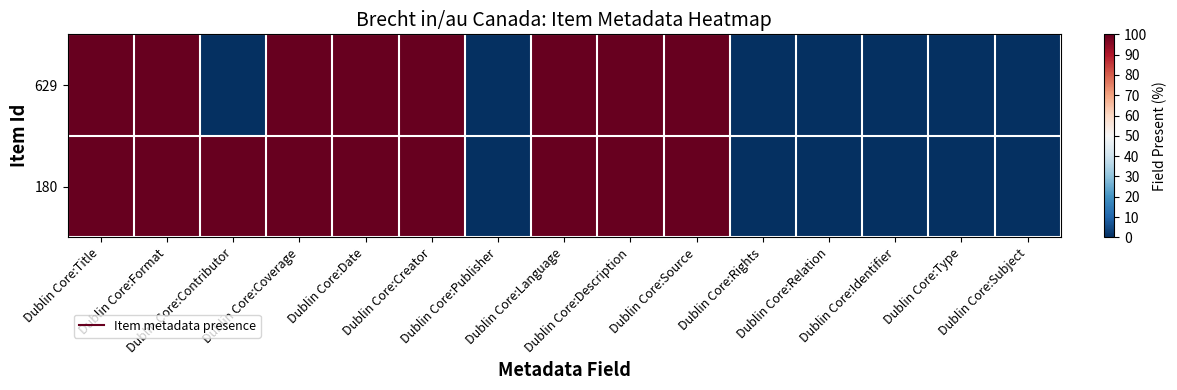

Reading left to right, list all the values displayed in this chart.

629: Dublin Core:Title=100	Dublin Core:Format=100	Dublin Core:Contributor=0	Dublin Core:Coverage=100	Dublin Core:Date=100	Dublin Core:Creator=100	Dublin Core:Publisher=0	Dublin Core:Language=100	Dublin Core:Description=100	Dublin Core:Source=100	Dublin Core:Rights=0	Dublin Core:Relation=0	Dublin Core:Identifier=0	Dublin Core:Type=0	Dublin Core:Subject=0
180: Dublin Core:Title=100	Dublin Core:Format=100	Dublin Core:Contributor=100	Dublin Core:Coverage=100	Dublin Core:Date=100	Dublin Core:Creator=100	Dublin Core:Publisher=0	Dublin Core:Language=100	Dublin Core:Description=100	Dublin Core:Source=100	Dublin Core:Rights=0	Dublin Core:Relation=0	Dublin Core:Identifier=0	Dublin Core:Type=0	Dublin Core:Subject=0